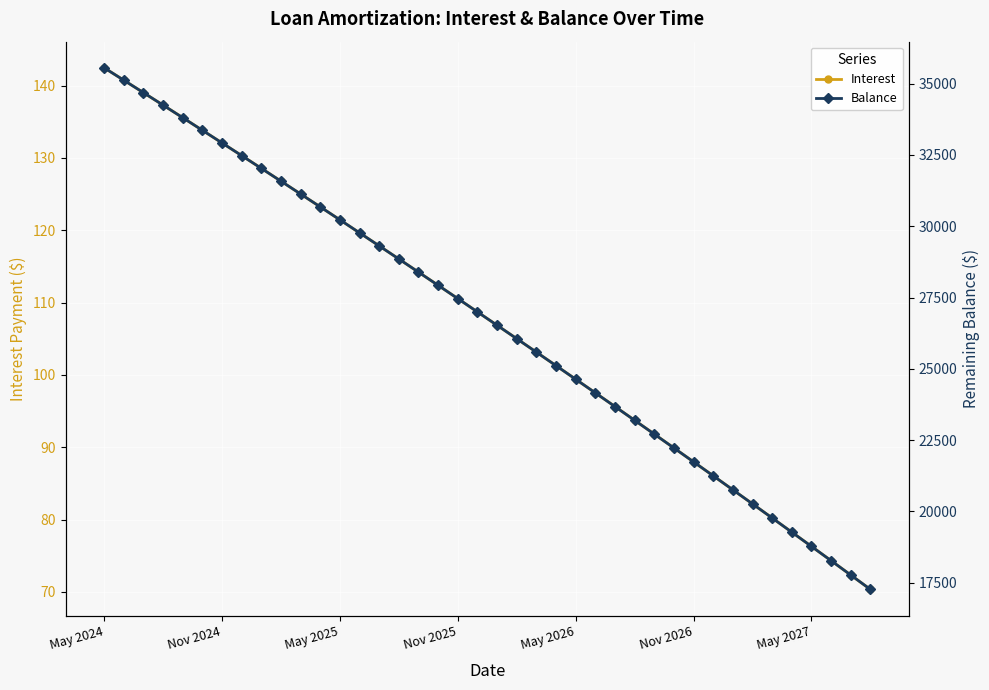

What is the value of the Balance point at the 19th from the left?

27464.0